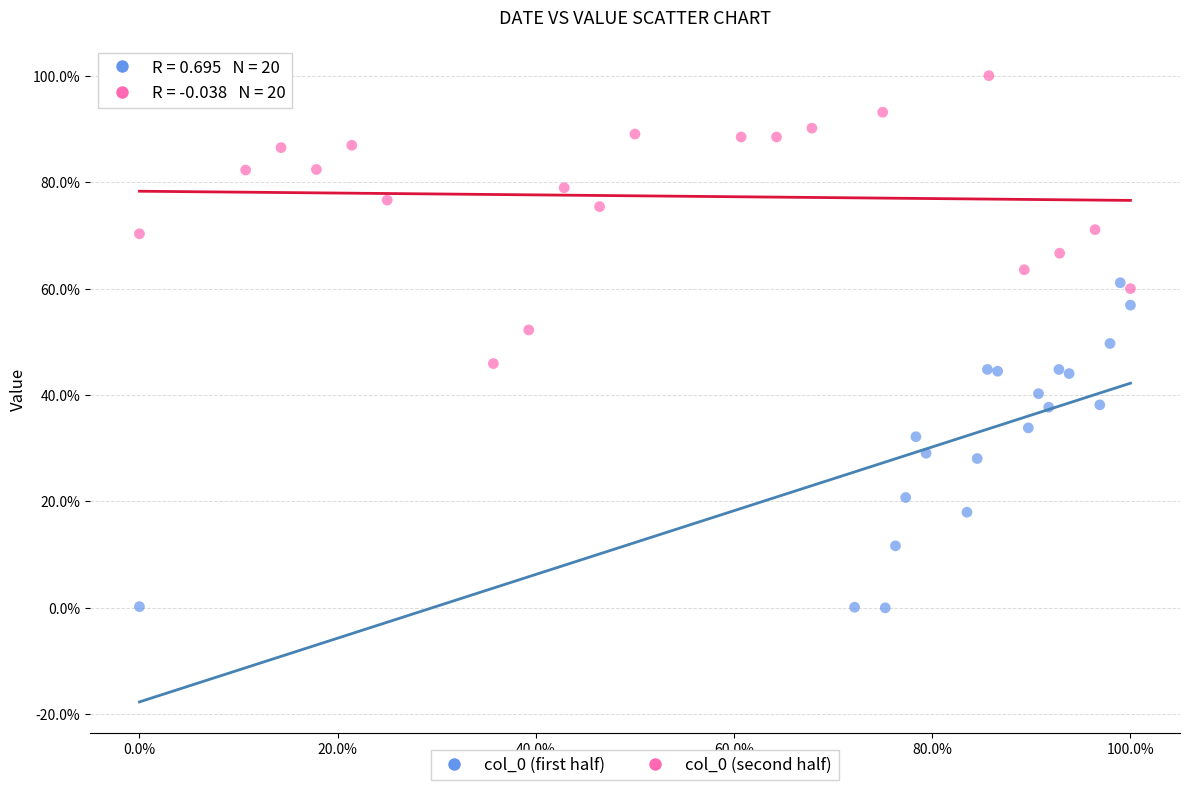

Which series reaches the minimum Y coordinate?

col_0 (first half)